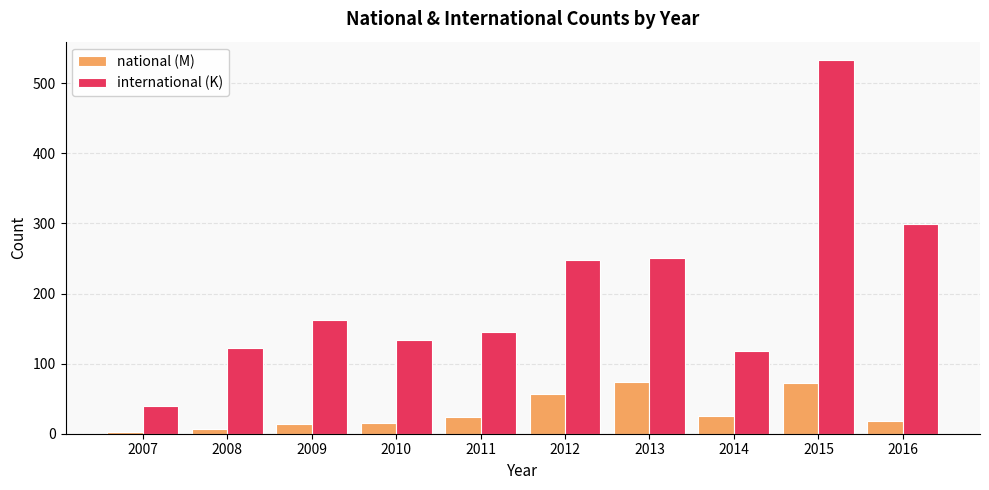

List the series in order of their overall mean, lowest first.

national (M), international (K)